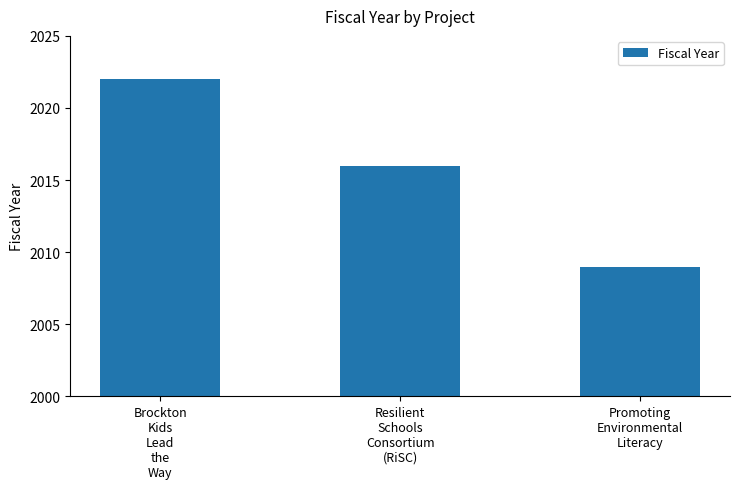

What is the sum of all values?

6047